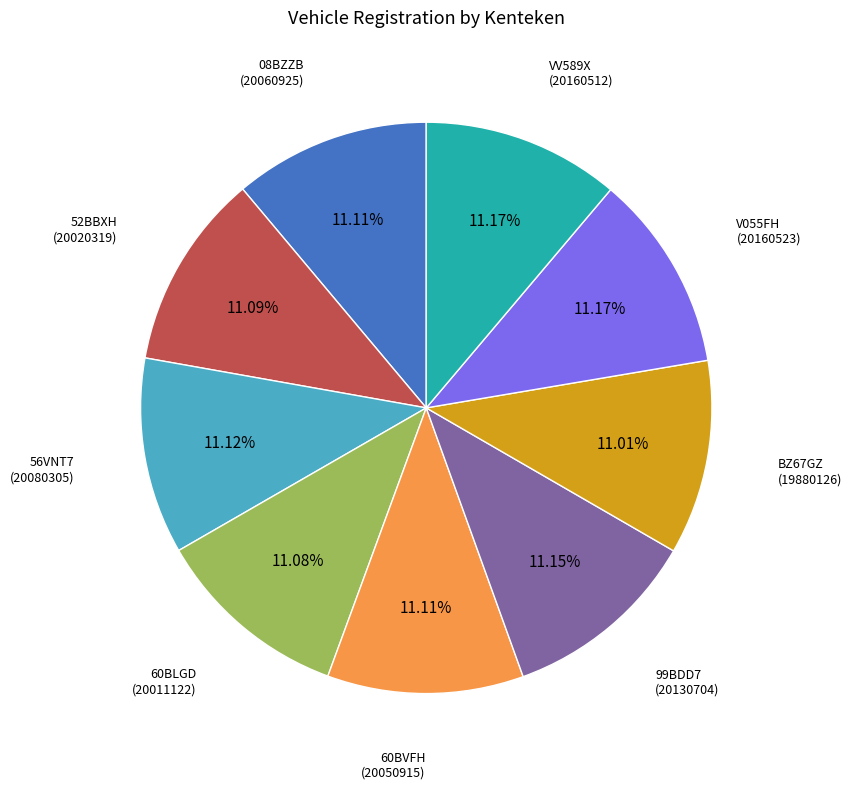

Does any single category account for the majority?

No